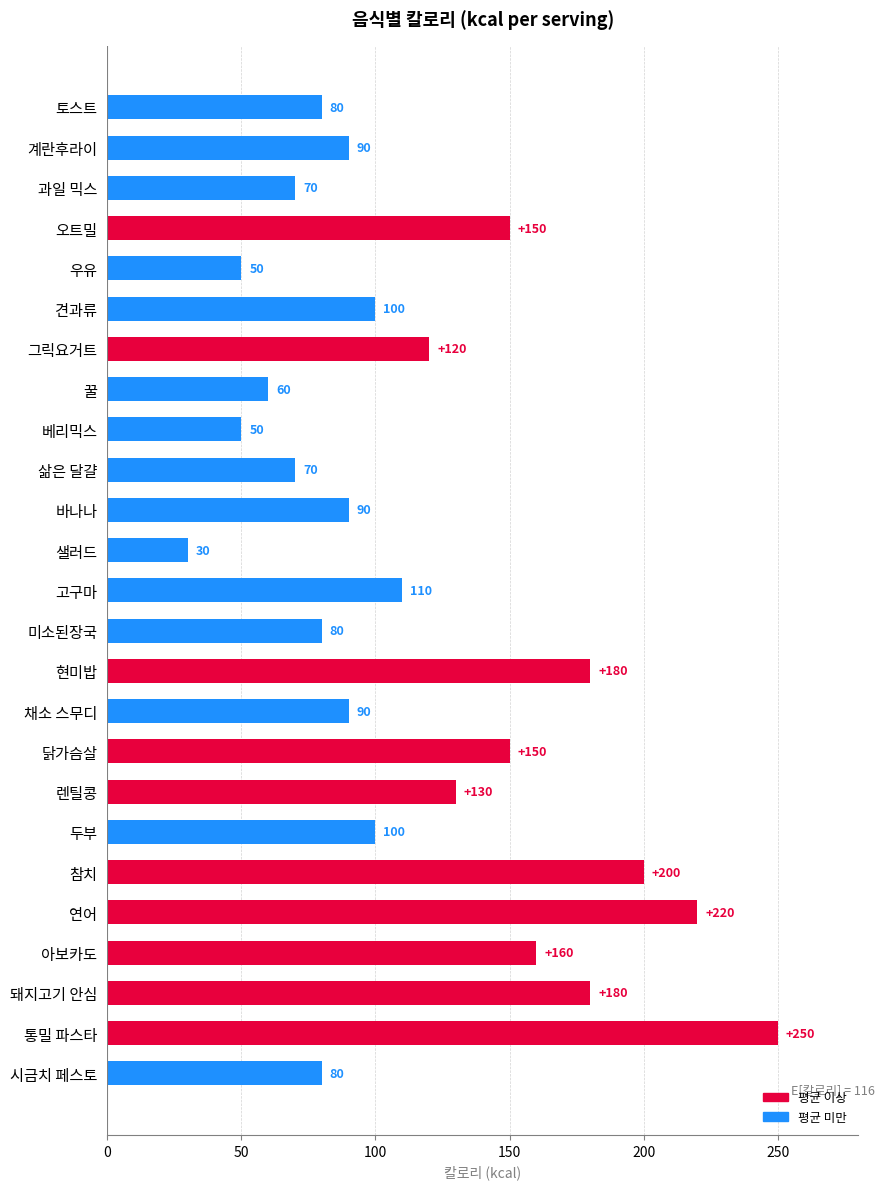

What value does the data have at 우유?

50